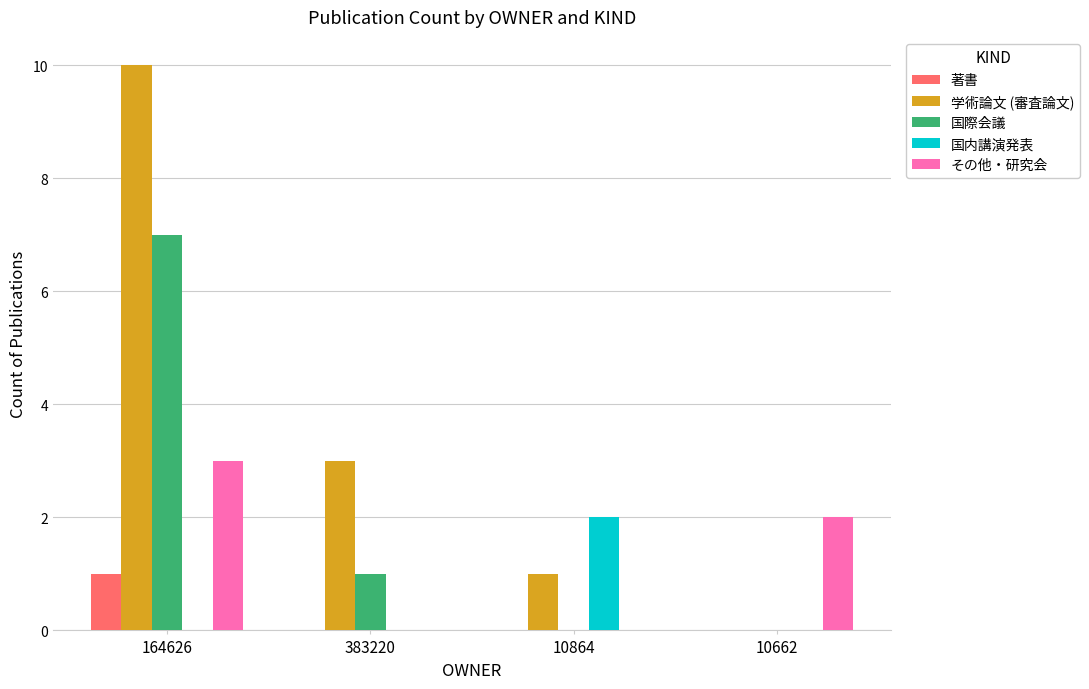

What is the maximum value for 著書?

1